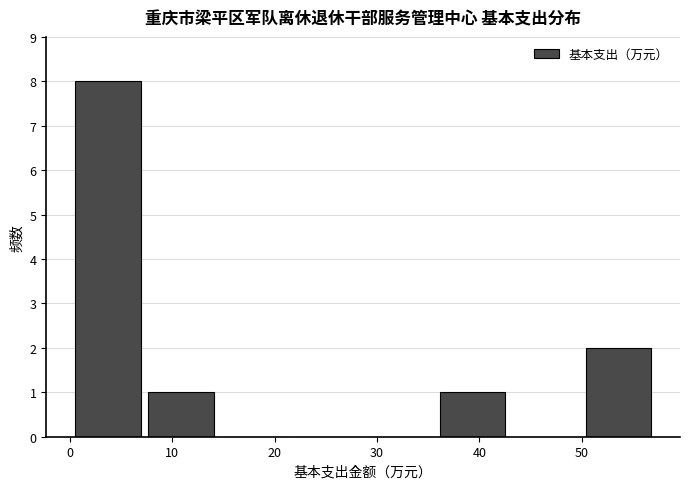

Which range on the x-axis has the tallest bar?

1 to 8